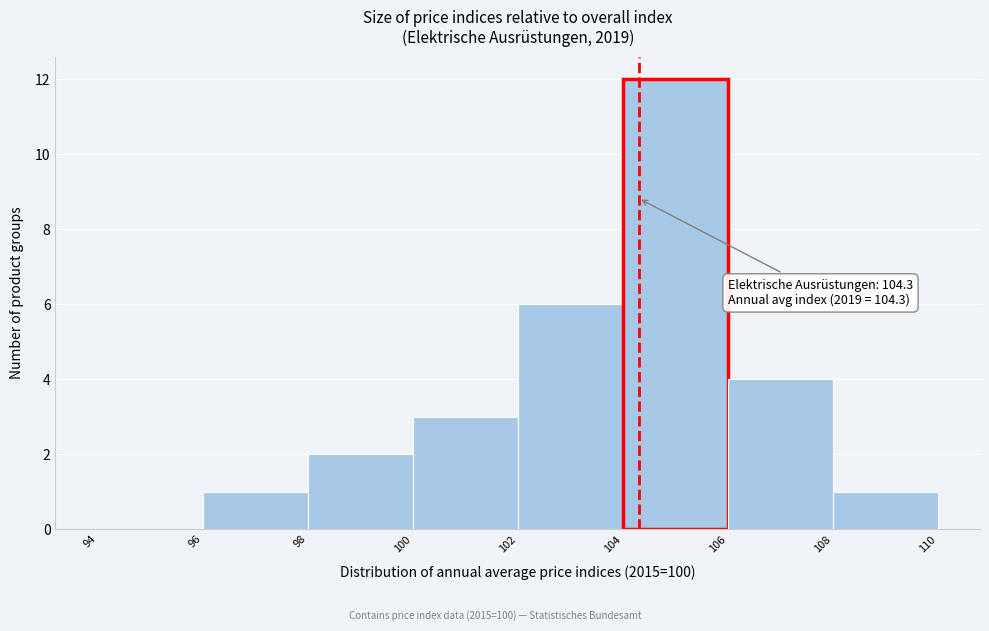

Which range on the x-axis has the tallest bar?

104 to 106